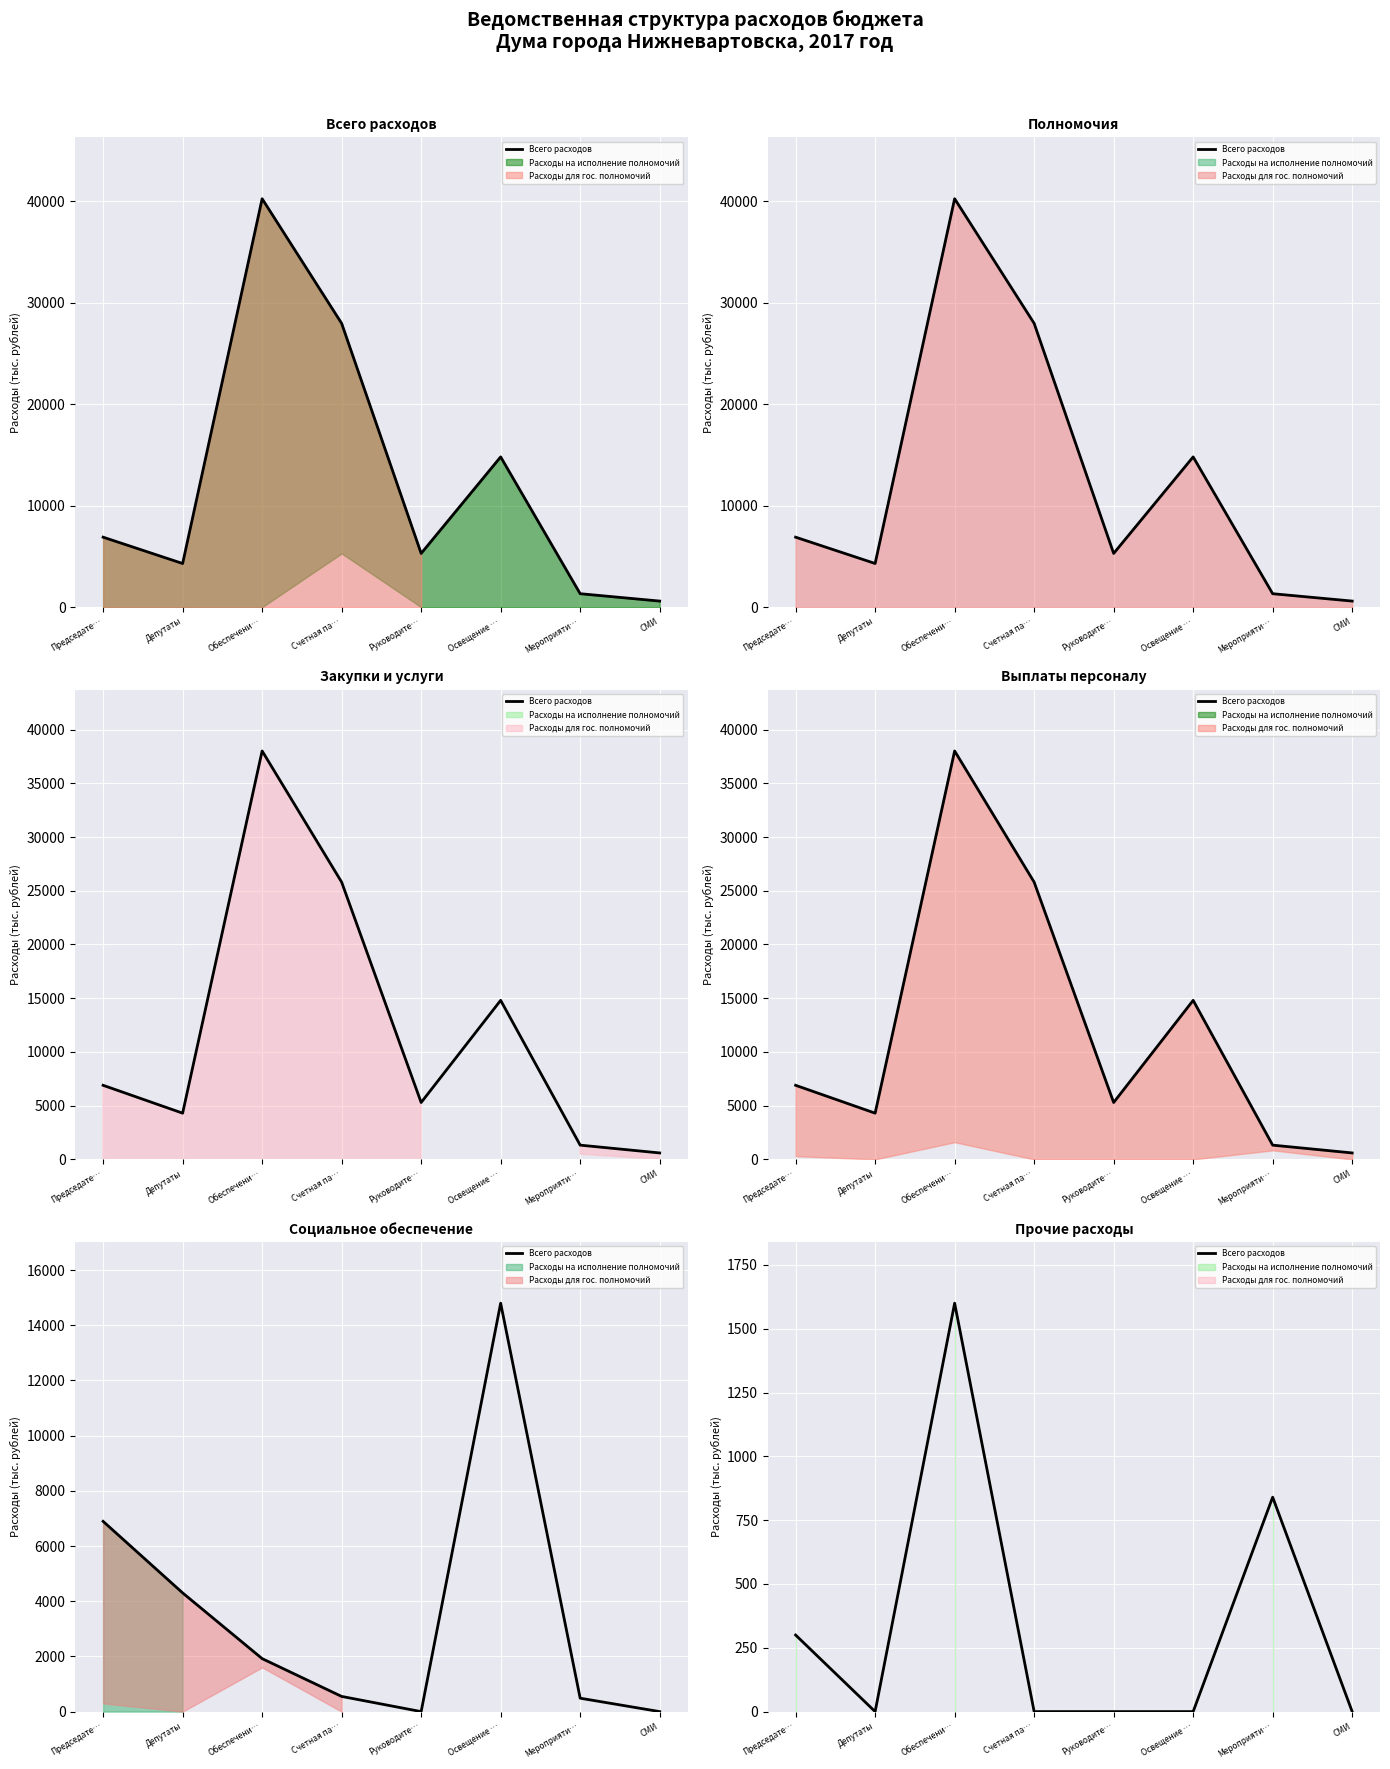

Where is the first local maximum?

Обеспечени…